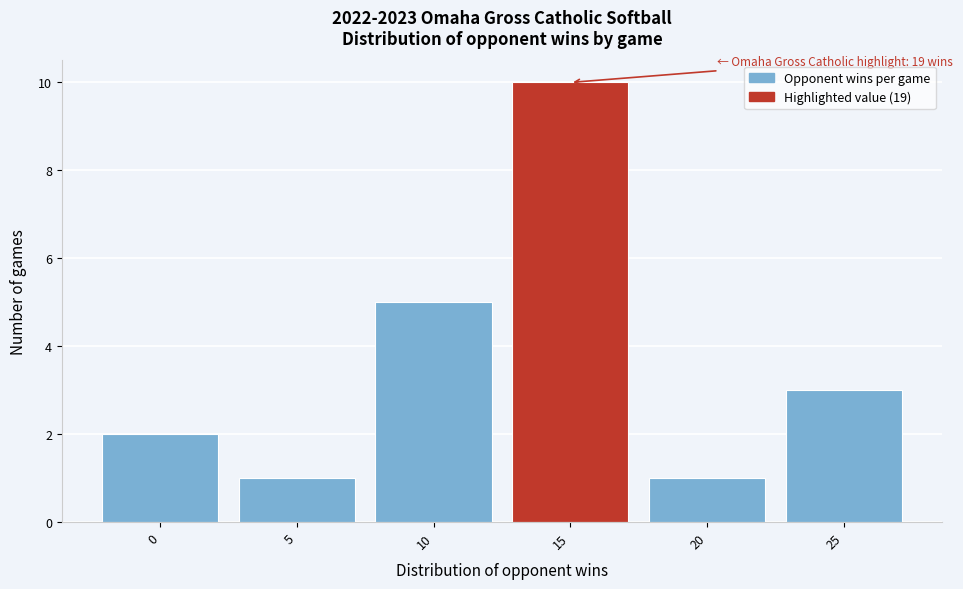

Reading right to left, extract all data points from this chart.

3	1	10	5	1	2